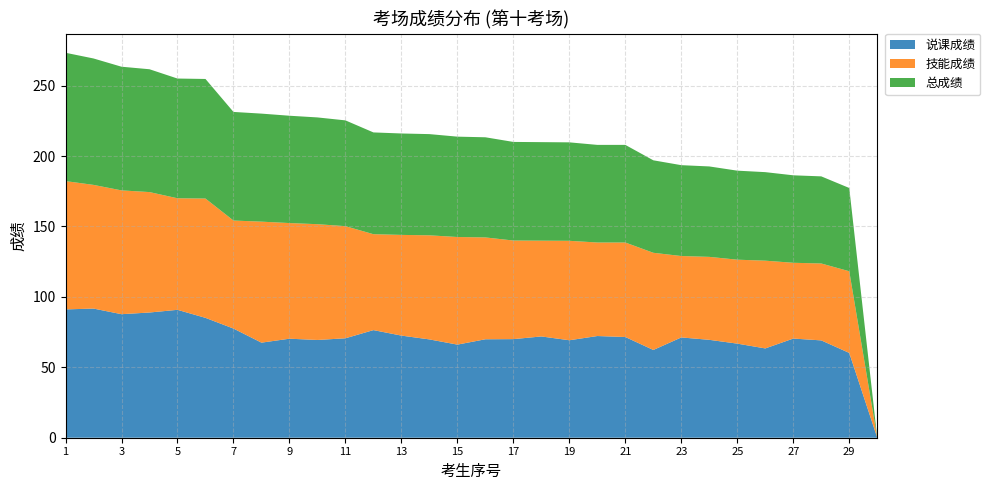

Reading left to right, transcribe all the data shown in this chart.

说课成绩: 1=91.1	2=91.7	3=87.7	4=88.9	5=90.8	6=85.1	7=77.5	8=67.5	9=70.3	10=69.4	11=70.6	12=76.4	13=72.5	14=69.8	15=66.1	16=69.9	17=70.0	18=71.9	19=69.2	20=72.2	21=71.5	22=62.3	23=71.2	24=69.5	25=66.8	26=63.4	27=70.4	28=69.1	29=60.2	30=0.0
技能成绩: 1=91.1	2=87.8	3=87.9	4=85.5	5=79.2	6=84.7	7=76.7	8=85.9	9=82.1	10=82.2	11=79.6	12=68.1	13=71.5	14=73.9	15=76.4	16=72.3	17=70.0	18=68.0	19=70.6	20=66.4	21=67.1	22=69.0	23=57.8	24=58.9	25=59.6	26=62.3	27=53.8	28=54.6	29=58.0	30=0.0
总成绩: 1=91.1	2=89.8	3=87.8	4=87.2	5=85.0	6=84.9	7=77.1	8=76.7	9=76.2	10=75.8	11=75.1	12=72.2	13=72.0	14=71.8	15=71.2	16=71.1	17=70.0	18=70.0	19=69.9	20=69.3	21=69.3	22=65.7	23=64.5	24=64.2	25=63.2	26=62.9	27=62.1	28=61.9	29=59.1	30=0.0